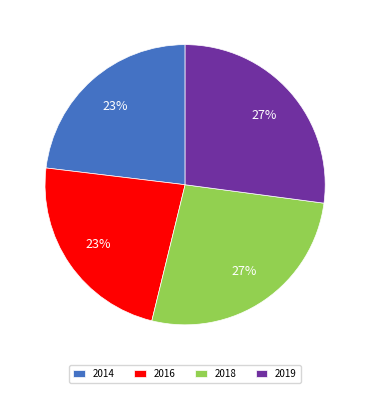

Is 2014 the majority of the pie?

No